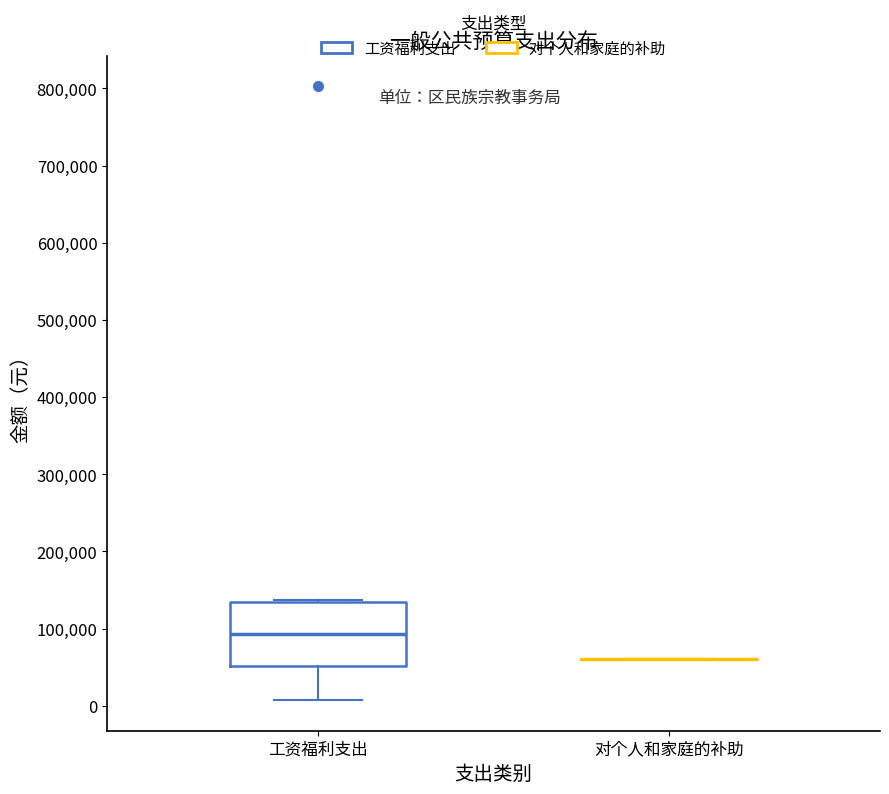

Reading left to right, read every box against the y-axis: the position of its median line, the range the box covers, and the ends of its whiskers. The values are not printed on the chart, so give them approximately, as read against the axis.

工资福利支出: median 90000, box 50000 to 130000, whiskers 10000 to 140000
对个人和家庭的补助: box collapsed to a line at 60000, whiskers 60000 to 60000